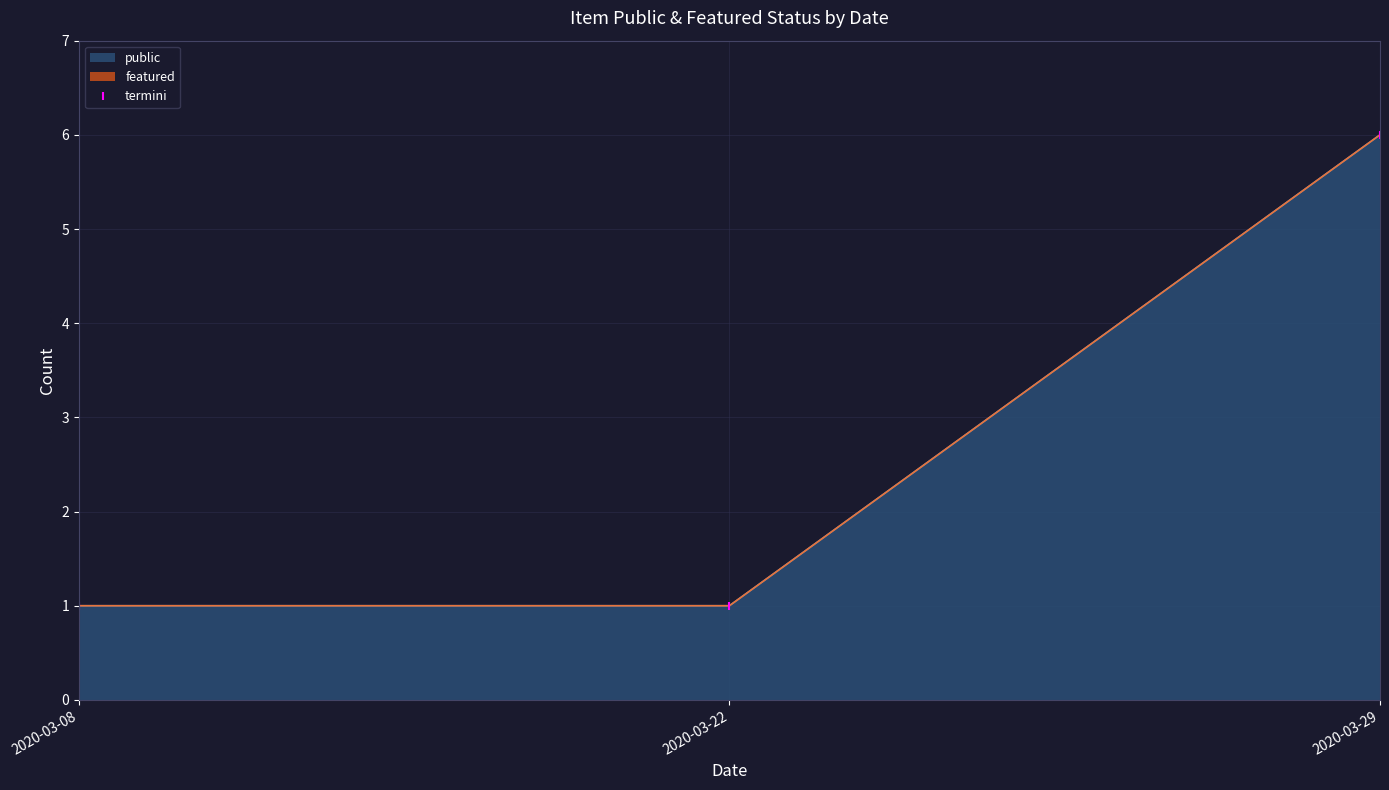

True or false: the data shows 1 at 2020-03-08.

False